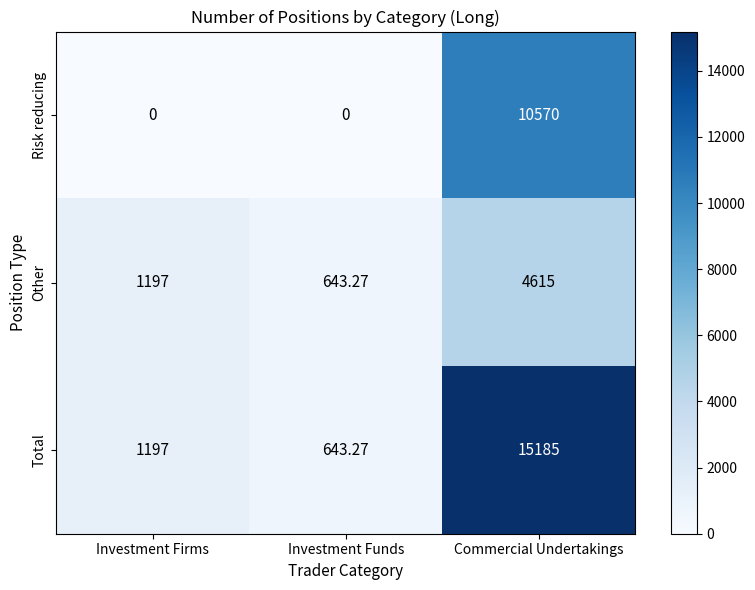

Which series has the largest range (max minus min)?

Total